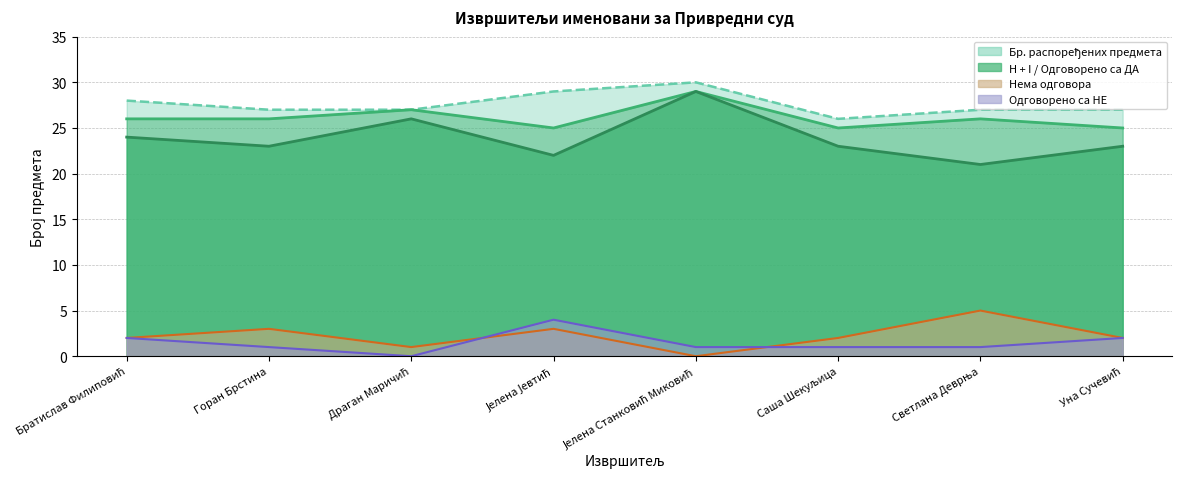

What is the difference between the highest and lowest values at Јелена Јевтић?

26